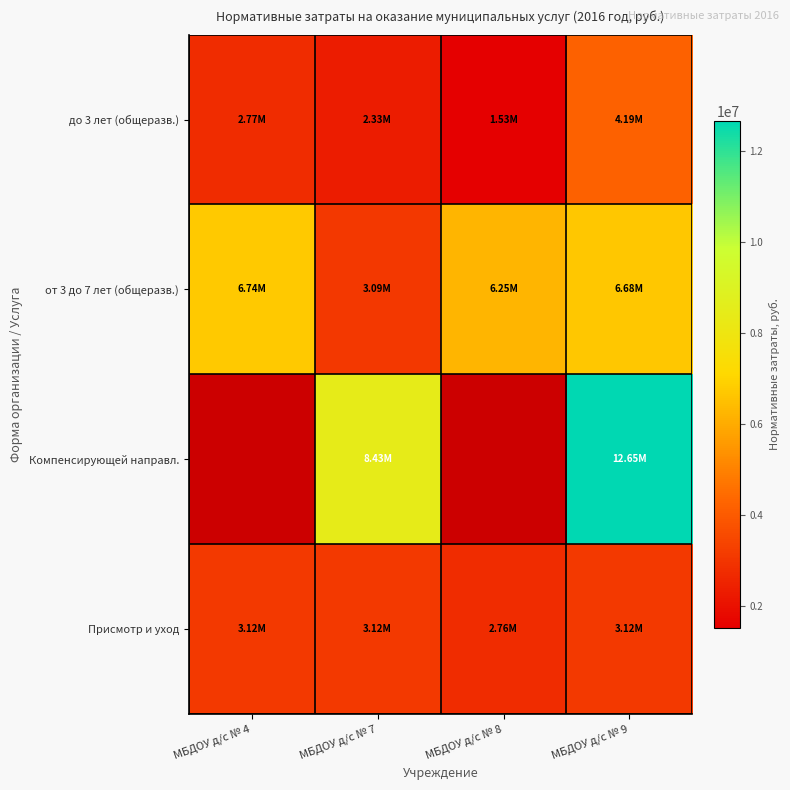

At which label does до 3 лет (общеразв.) first exceed 2766806?

МБДОУ д/с № 4